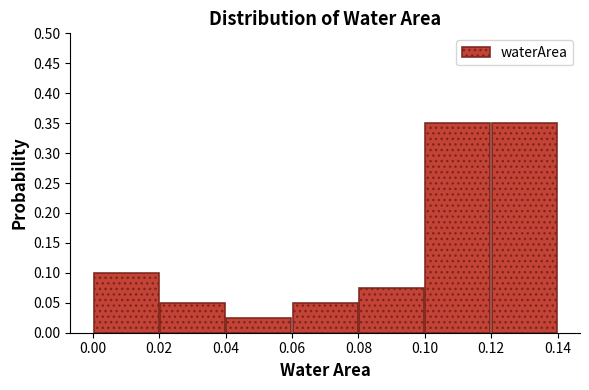

Reading left to right, transcribe this chart: for each bar, give the range it covers on the x-axis and its height. The values are not printed on the chart, so give them approximately, as read against the axis.

0.00 to 0.02: 0.100
0.02 to 0.04: 0.050
0.04 to 0.06: 0.025
0.06 to 0.08: 0.050
0.08 to 0.10: 0.075
0.10 to 0.12: 0.350
0.12 to 0.14: 0.350